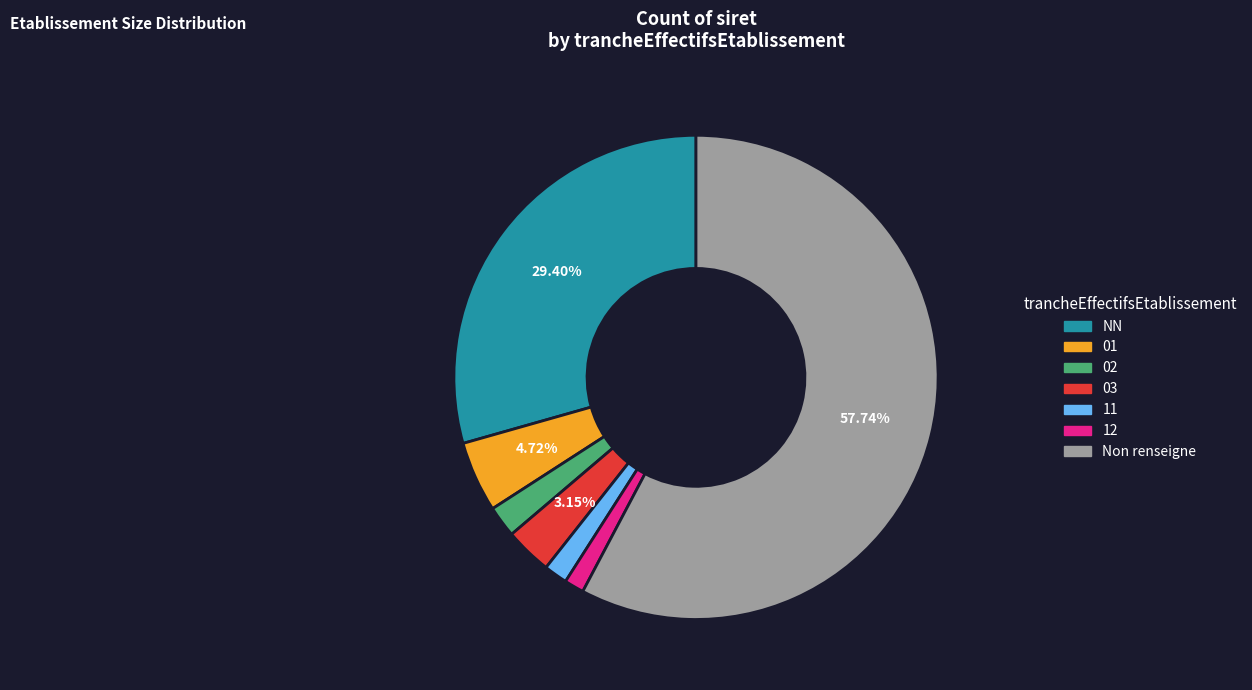

Between NN and 01, which is larger?

NN